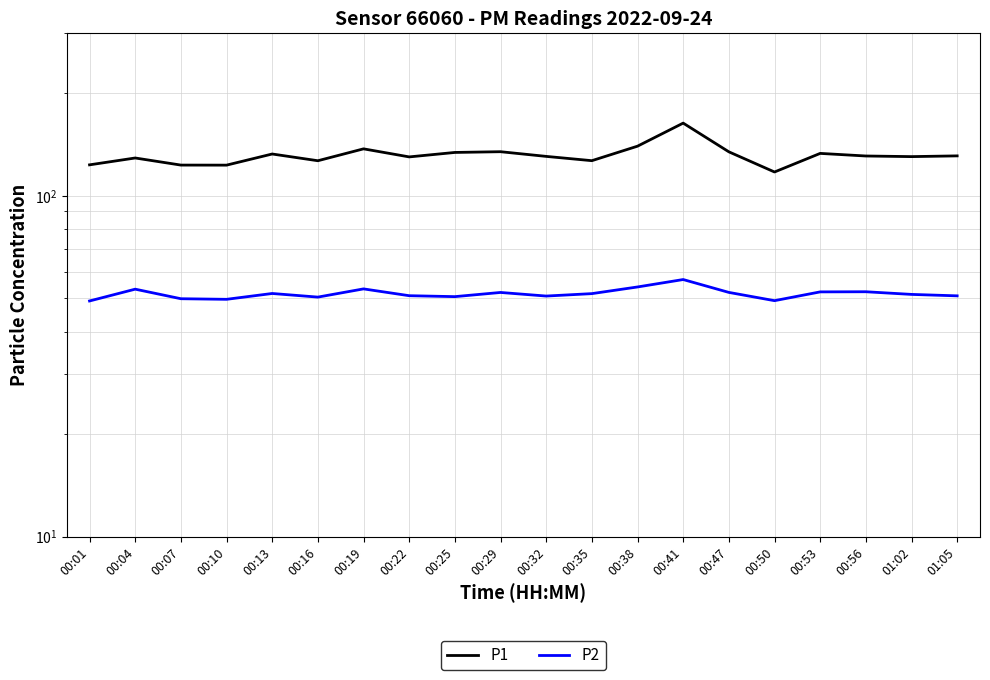

List the series in order of their overall mean, highest first.

P1, P2